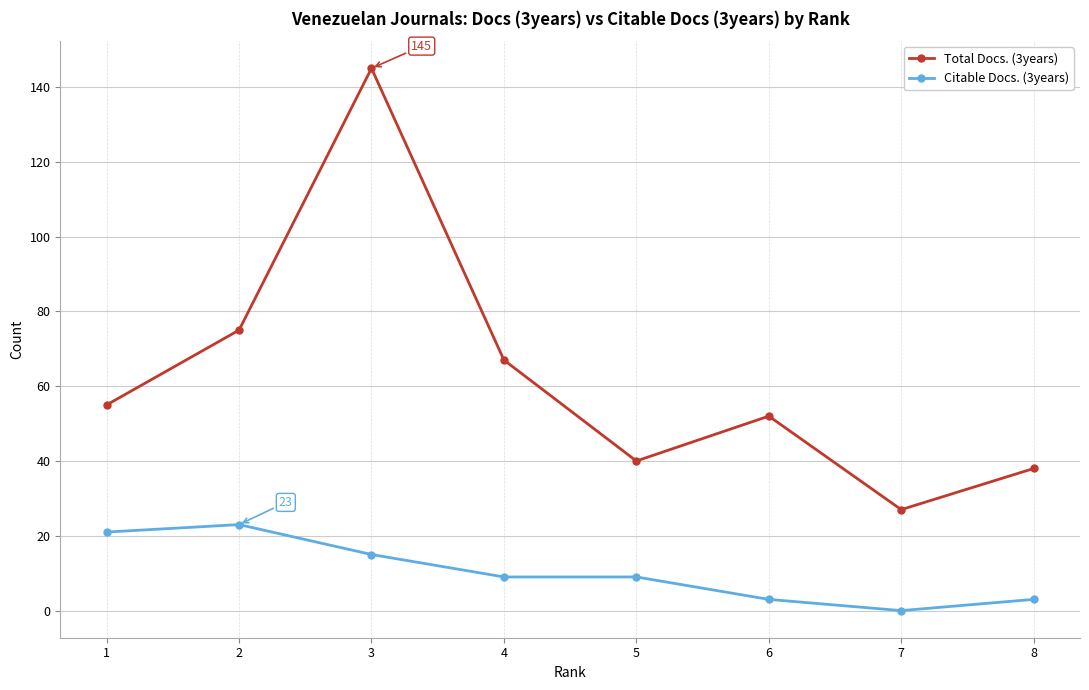

Which series changed the most between 2 and 8?

Total Docs. (3years)